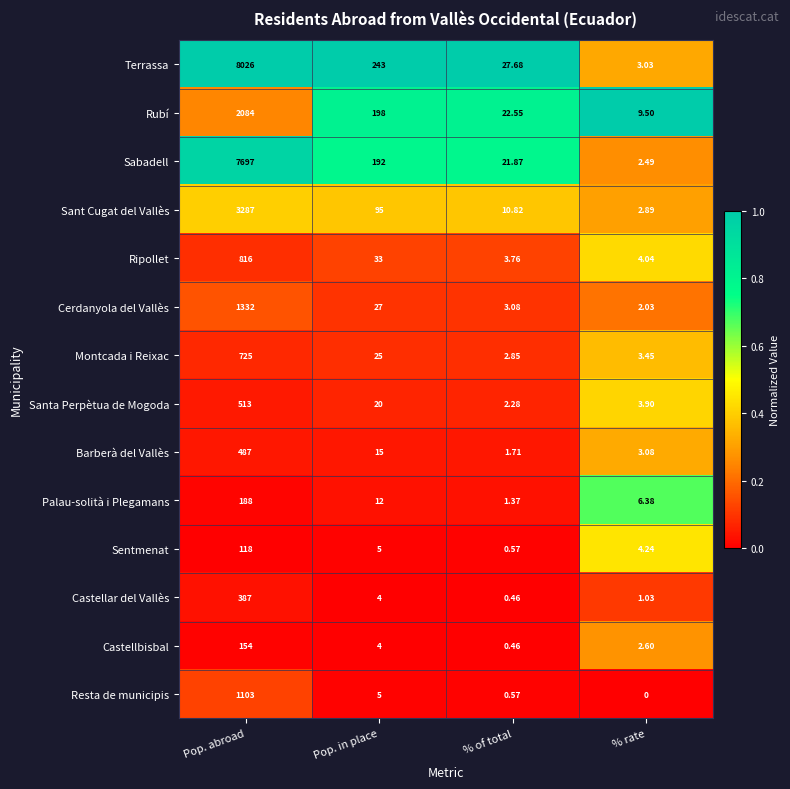

Between Pop. abroad and % rate, which series saw the biggest shift?

Terrassa